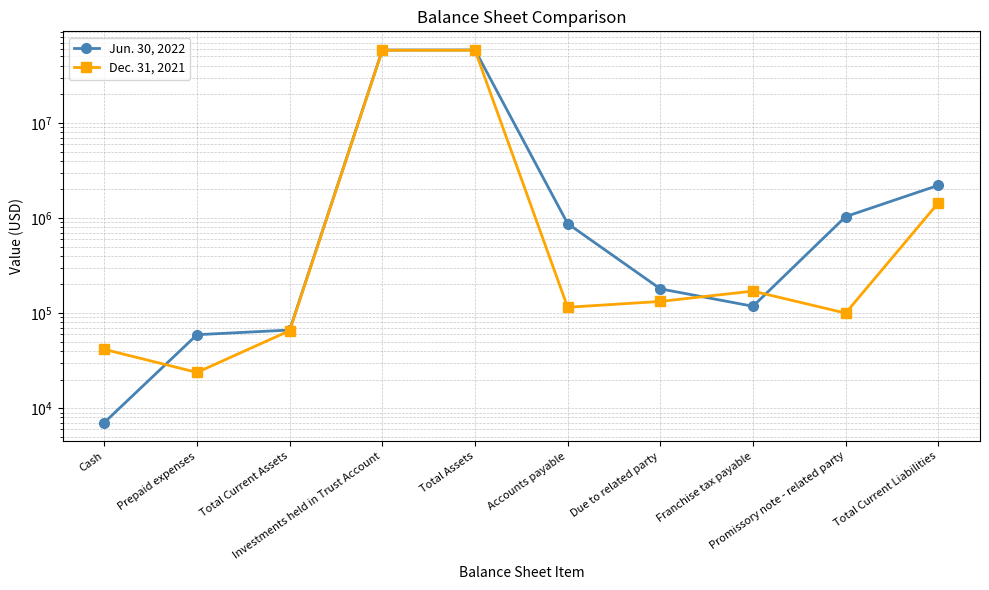

Reading left to right, extract all data points from this chart.

Jun. 30, 2022: Cash=7072	Prepaid expenses=59306	Total Current Assets=66378	Investments held in Trust Account=58447230	Total Assets=58513608	Accounts payable=873845	Due to related party=180000	Franchise tax payable=118070	Promissory note - related party=1034999	Total Current Liabilities=2206914
Dec. 31, 2021: Cash=41574	Prepaid expenses=23787	Total Current Assets=65361	Investments held in Trust Account=58080426	Total Assets=58145787	Accounts payable=115238	Due to related party=132700	Franchise tax payable=170400	Promissory note - related party=100000	Total Current Liabilities=1442352